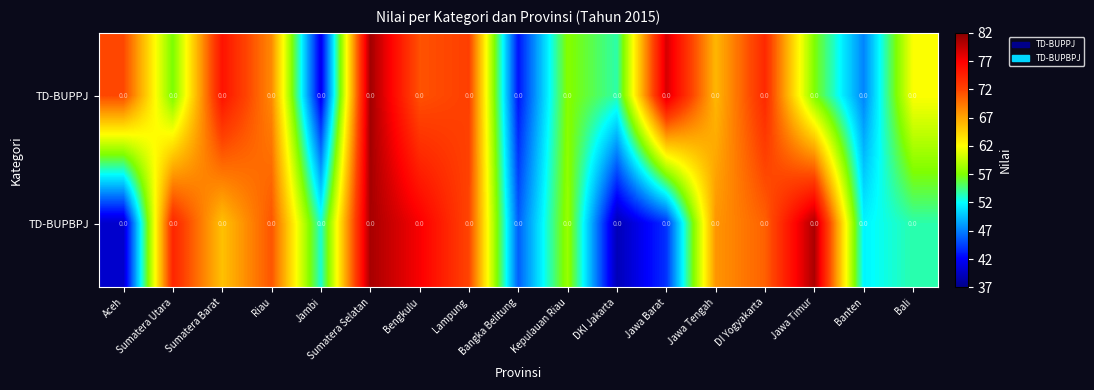

Count the number of data series in this chart.

2